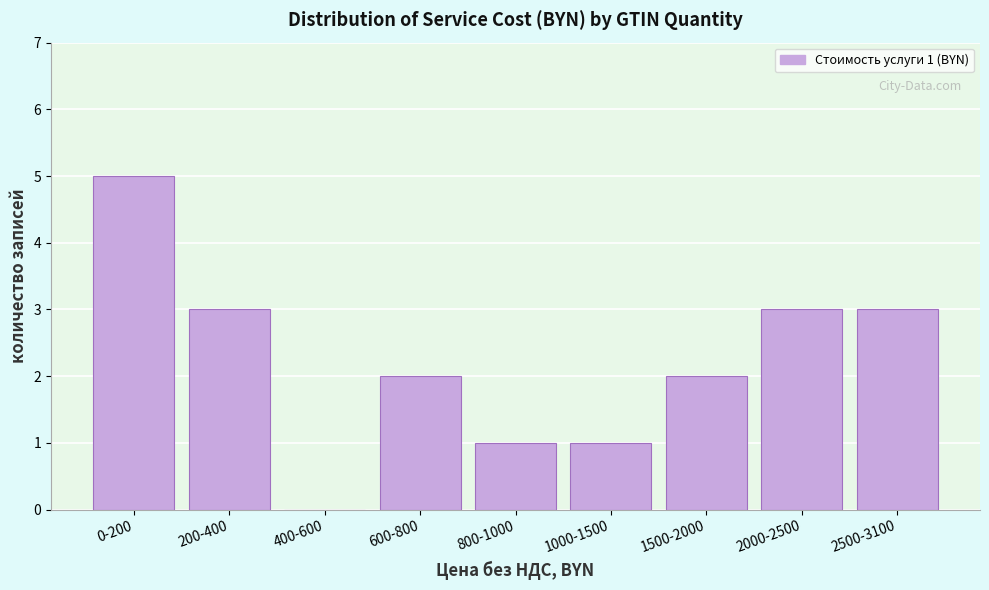

Reading right to left, what are all the values shown in this chart?

2500-3100=3	2000-2500=3	1500-2000=2	1000-1500=1	800-1000=1	600-800=2	400-600=0	200-400=3	0-200=5